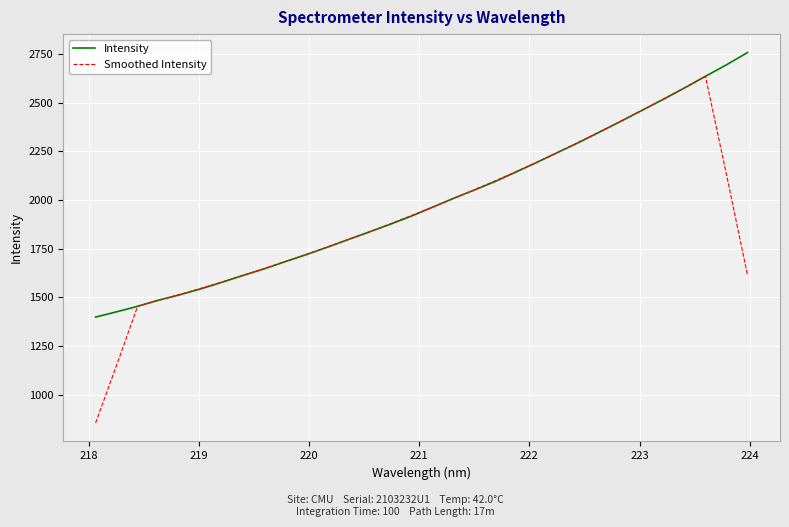

Rank the series by their maximum value, from highest to lowest.

Intensity, Smoothed Intensity